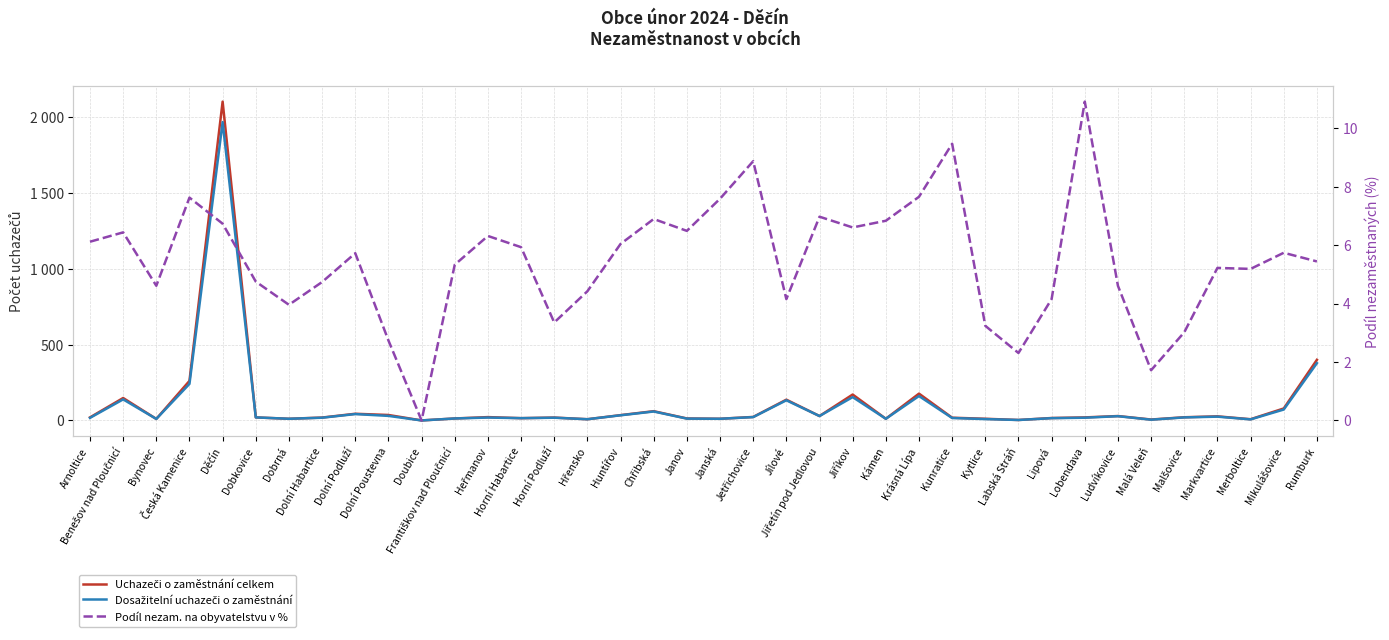

What are all the series names shown in the legend?

Uchazeči o zaměstnání celkem, Dosažitelní uchazeči o zaměstnání, Podíl nezam. na obyvatelstvu v %